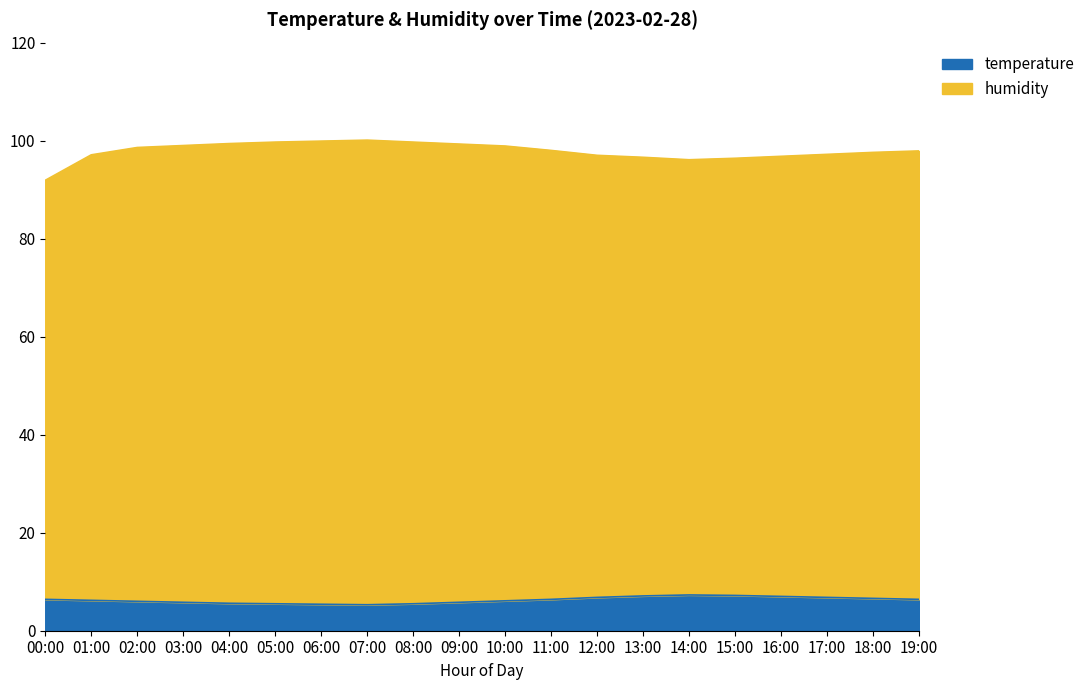

What is the sum of the humidity values at 08:00 and 10:00?

198.6